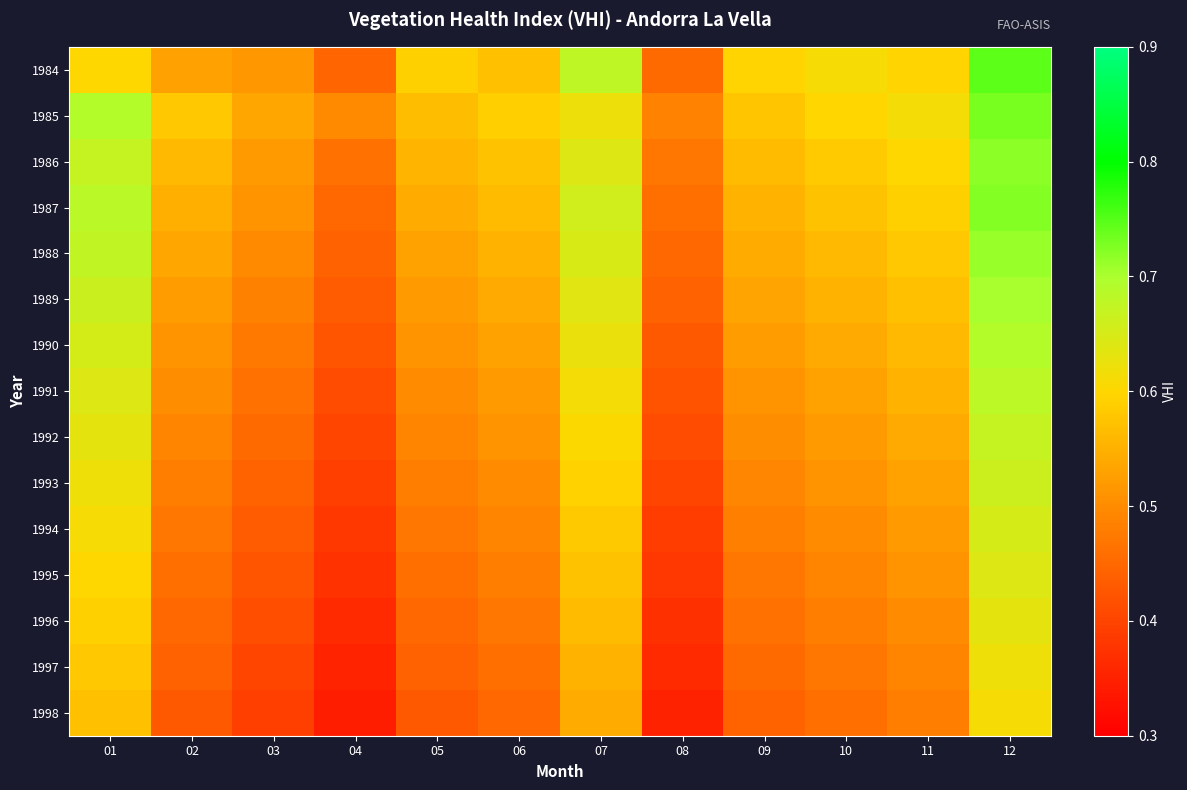

How many data points does each series have?

12